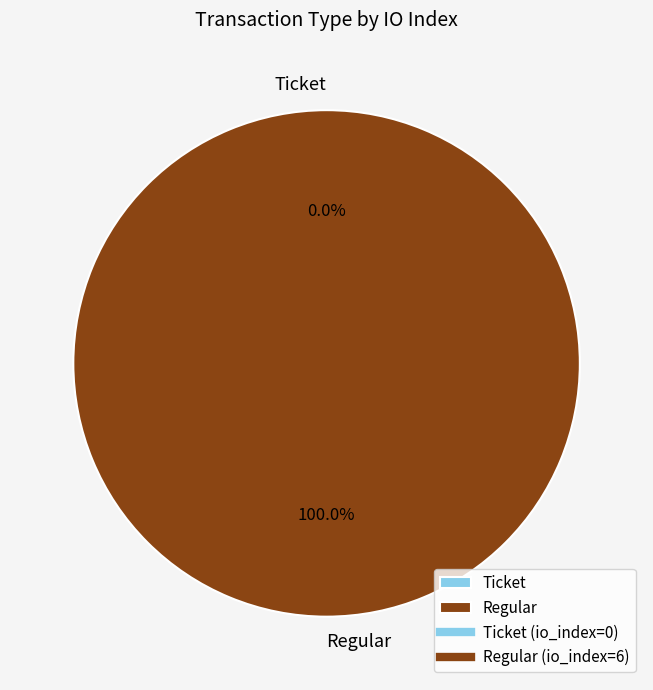

What portion of the pie excludes Ticket?

100.0%